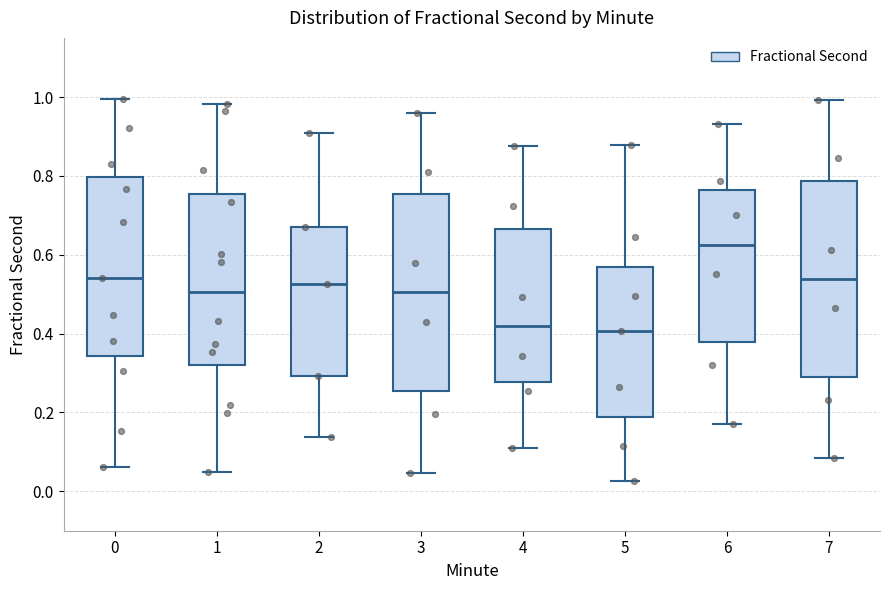

Reading left to right, transcribe this box plot: for each box, give where its median line is, the range the box spans, and where its two whiskers end, as read against the y-axis. The values are not printed on the chart, so give them approximately, as read against the axis.

0: median 0.54, box 0.34 to 0.80, whiskers 0.06 to 1.00
1: median 0.50, box 0.32 to 0.76, whiskers 0.06 to 0.98
2: median 0.52, box 0.30 to 0.66, whiskers 0.14 to 0.90
3: median 0.50, box 0.26 to 0.76, whiskers 0.04 to 0.96
4: median 0.42, box 0.28 to 0.66, whiskers 0.10 to 0.88
5: median 0.40, box 0.18 to 0.56, whiskers 0.02 to 0.88
6: median 0.62, box 0.38 to 0.76, whiskers 0.18 to 0.94
7: median 0.54, box 0.30 to 0.78, whiskers 0.08 to 1.00